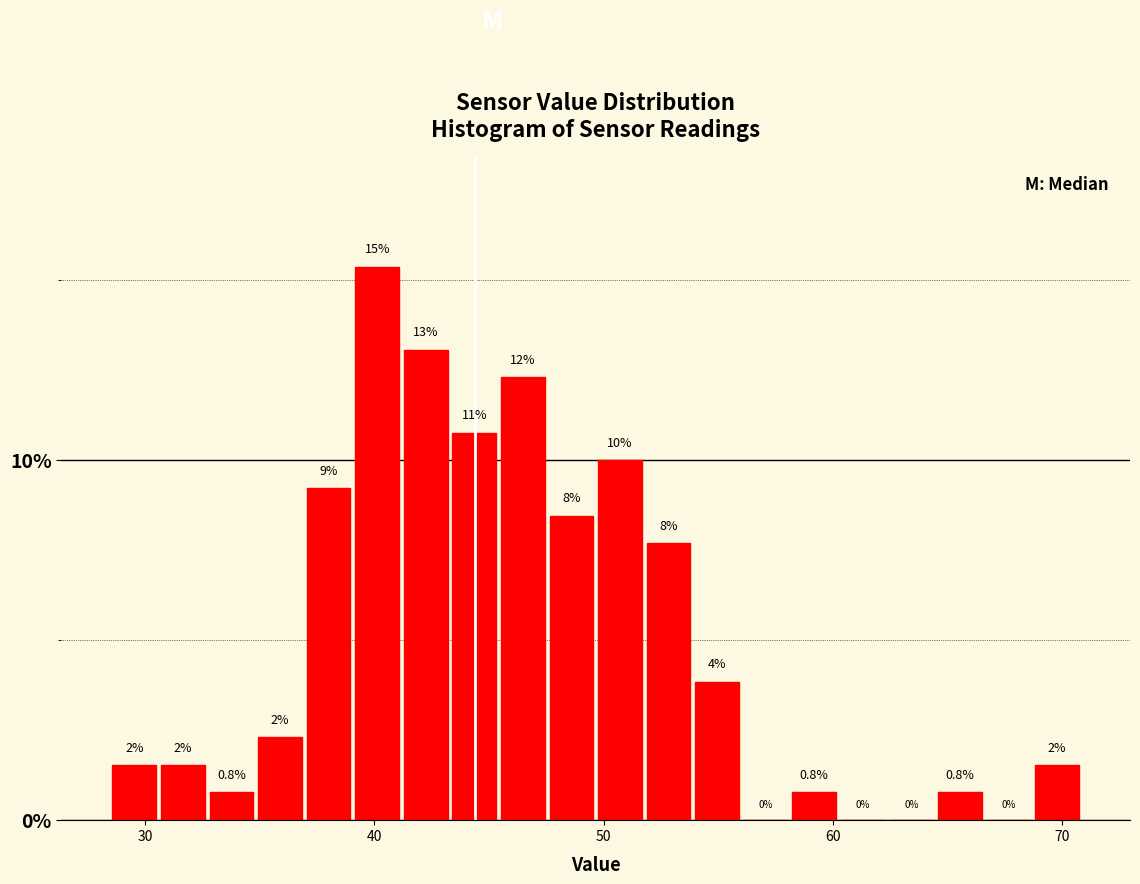

Around what value on the x-axis is the tallest bar? Give the approximate position of its centre, as read against the axis.

40